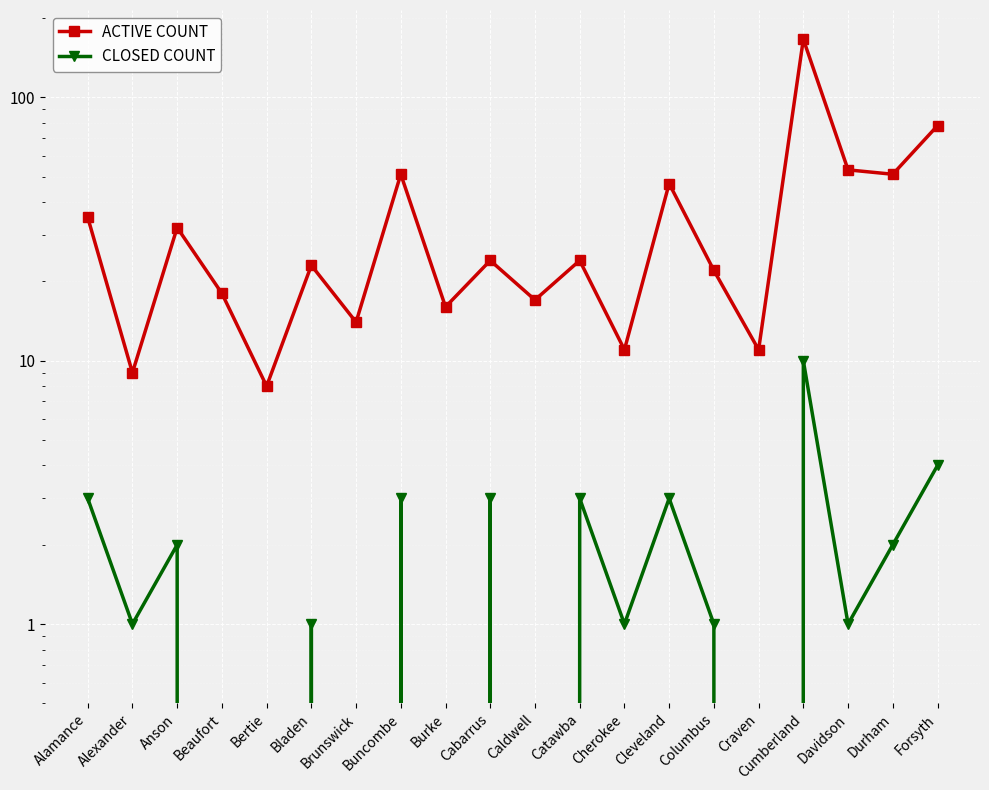

Which series has the largest range (max minus min)?

ACTIVE COUNT